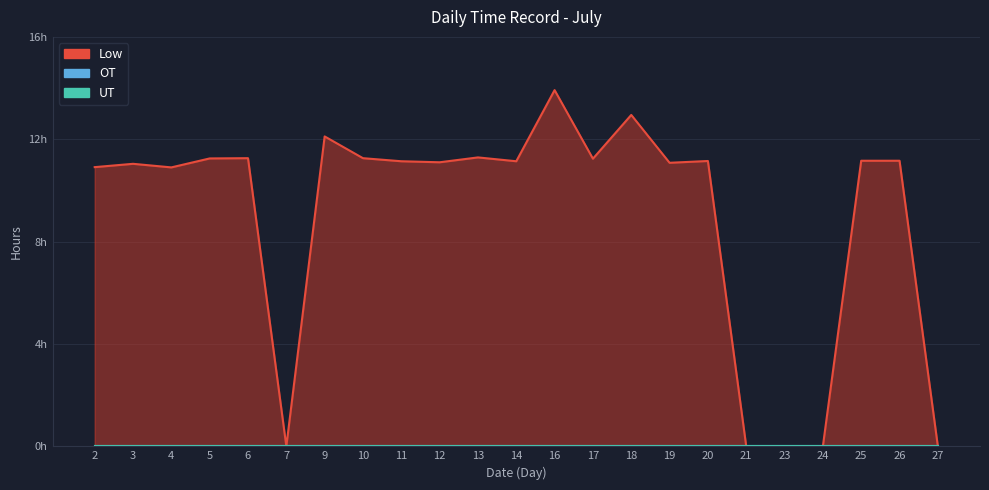

At which category does Low reach its first local peak?

3